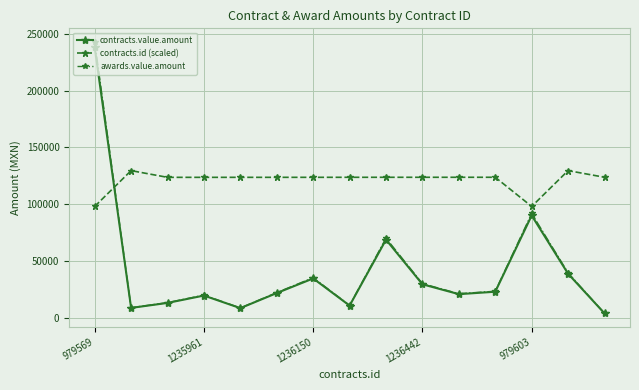

Which series has the widest spread of values?

awards.value.amount